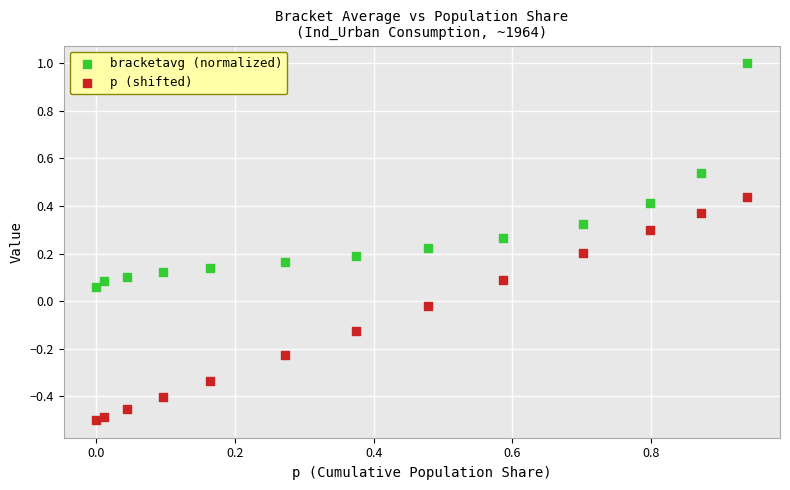

Across all data points, what is the range of Y values (max minus min)?

1.5